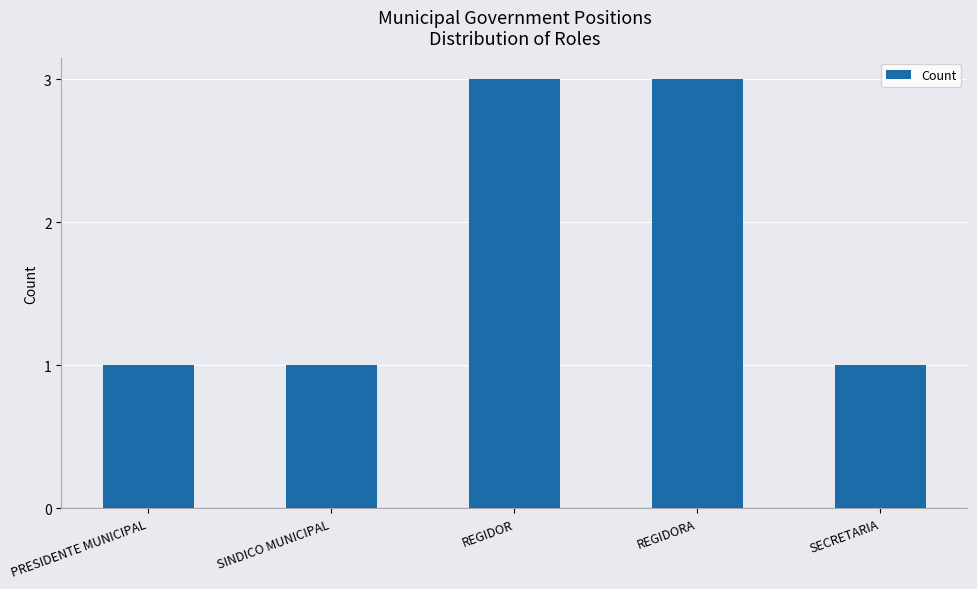

Reading left to right, extract all data points from this chart.

PRESIDENTE MUNICIPAL=1	SINDICO MUNICIPAL=1	REGIDOR=3	REGIDORA=3	SECRETARIA=1